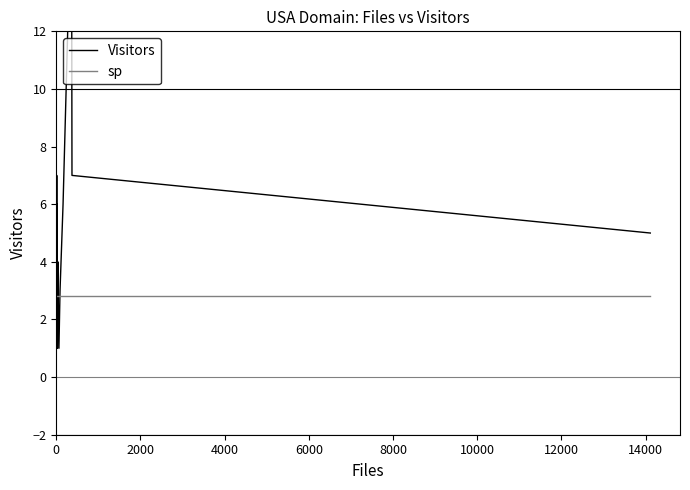

What are all the series names shown in the legend?

Visitors, sp